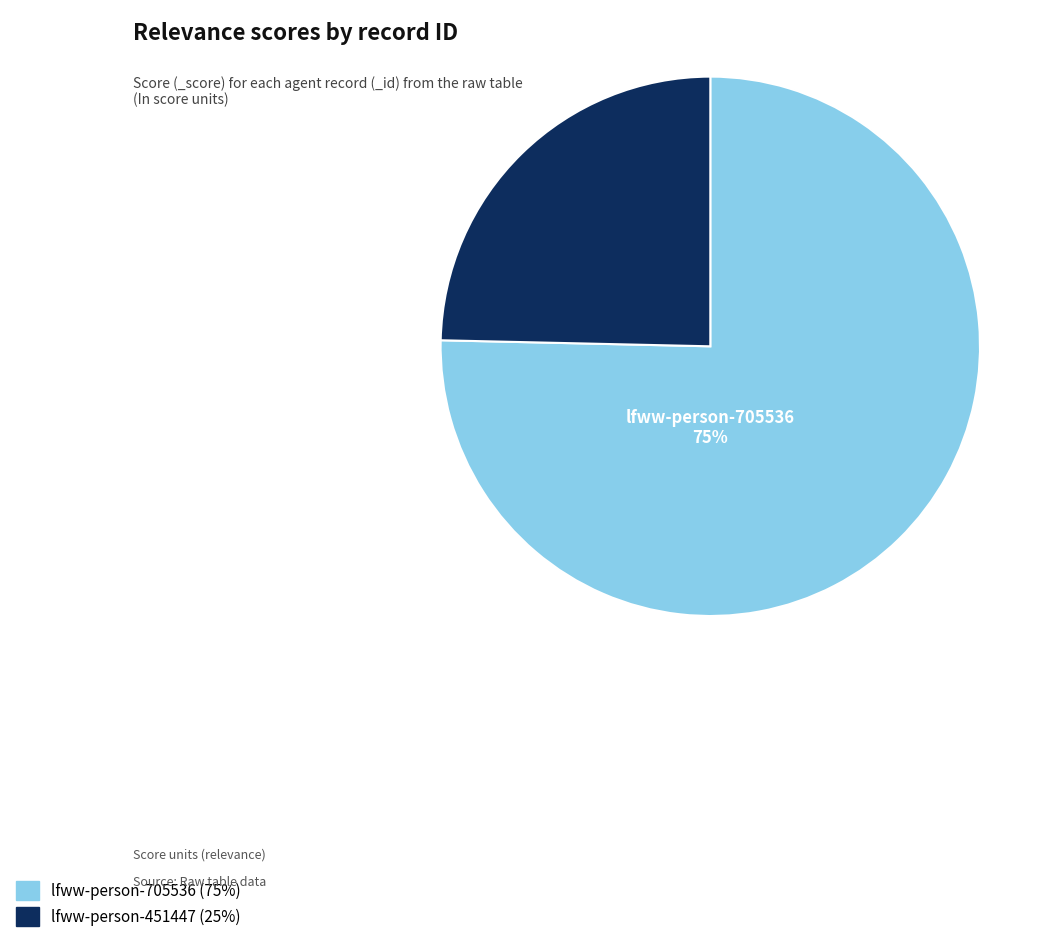

Do lfww-person-451447 and lfww-person-705536 together represent more than half of the pie?

Yes